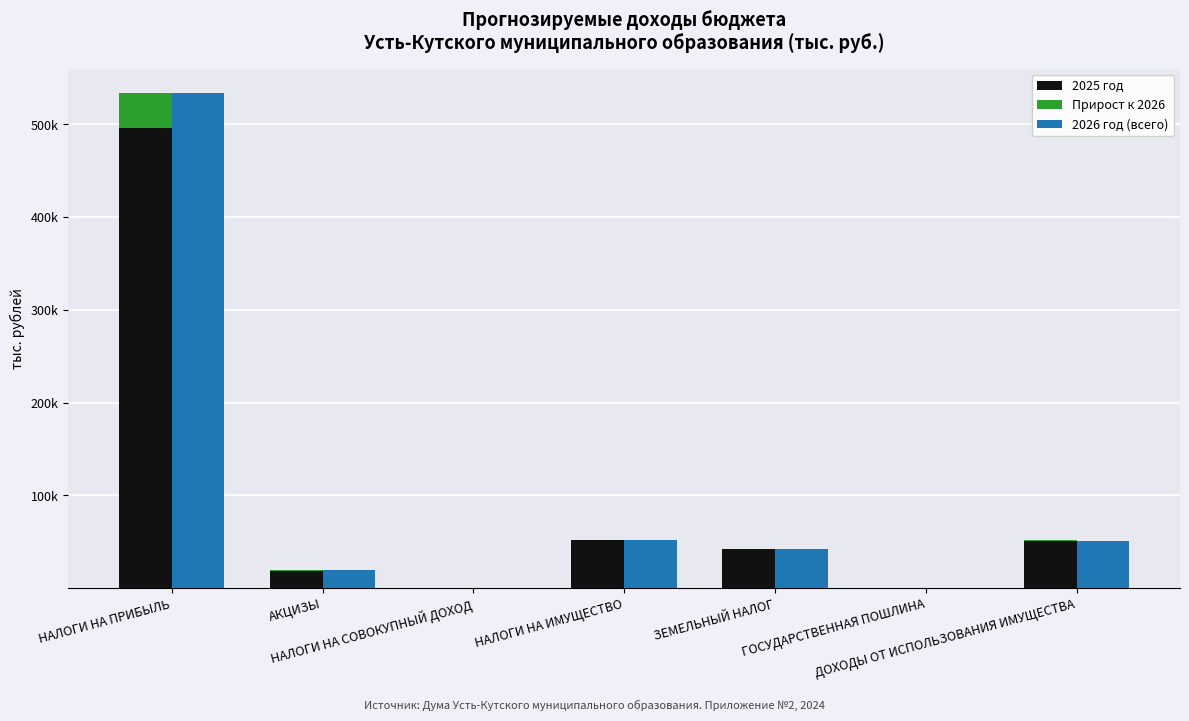

What are all the series names shown in the legend?

2025 год, Прирост к 2026, 2026 год (всего)